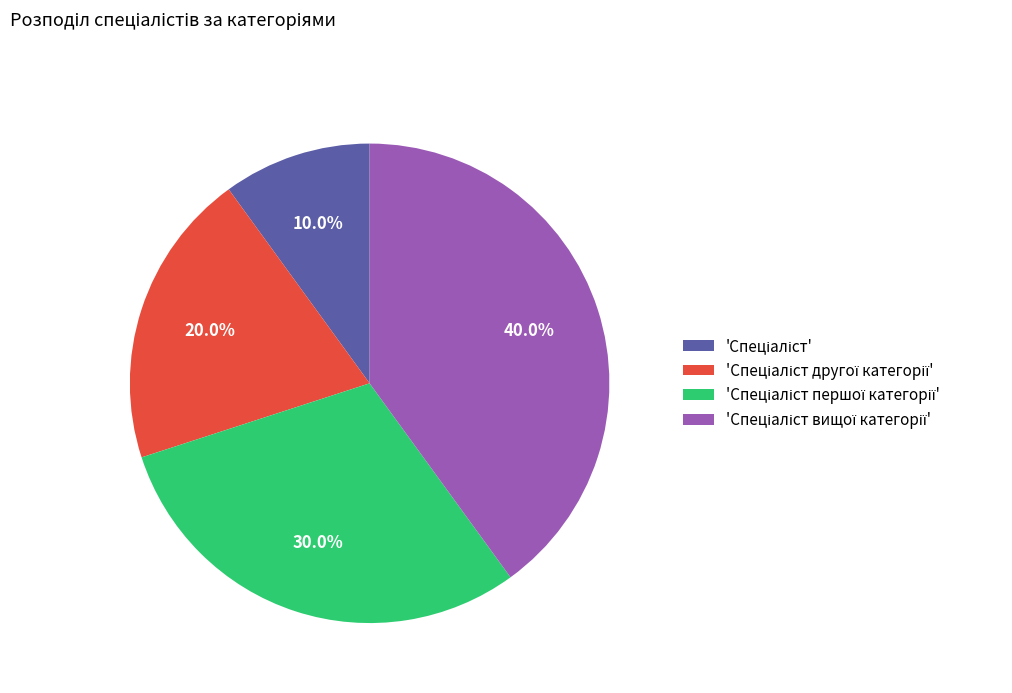

Is there a majority slice in this chart?

No